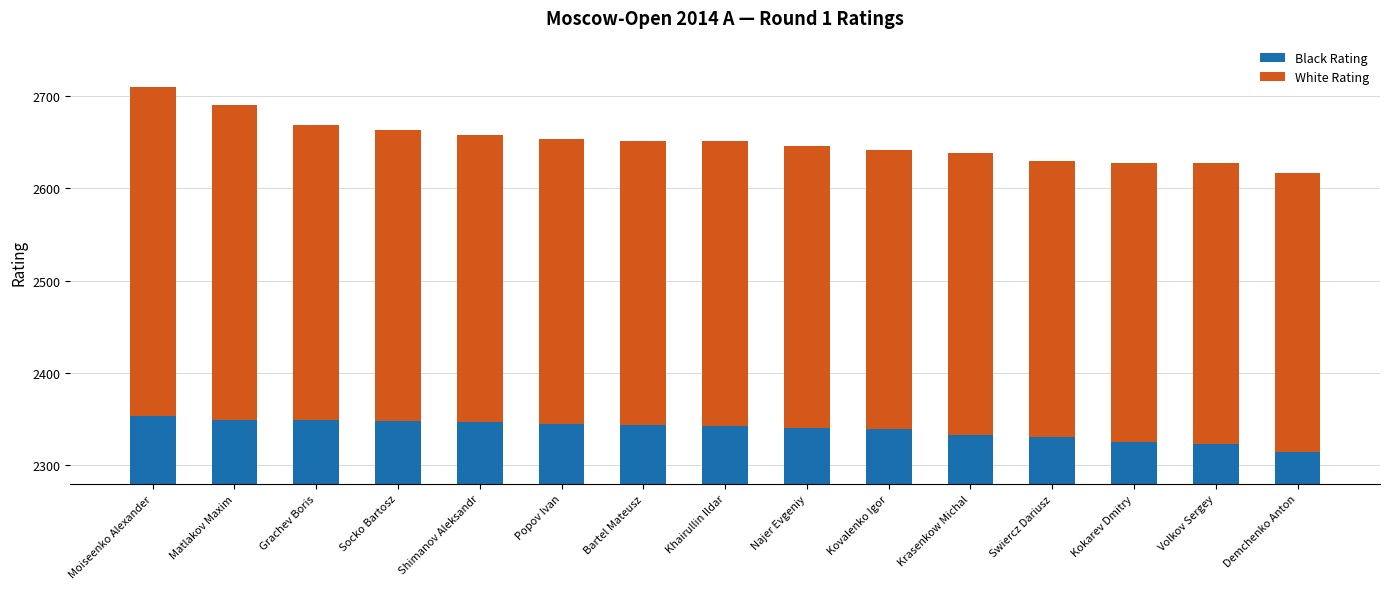

What is the label of the 3rd bar from the right?

Kokarev Dmitry